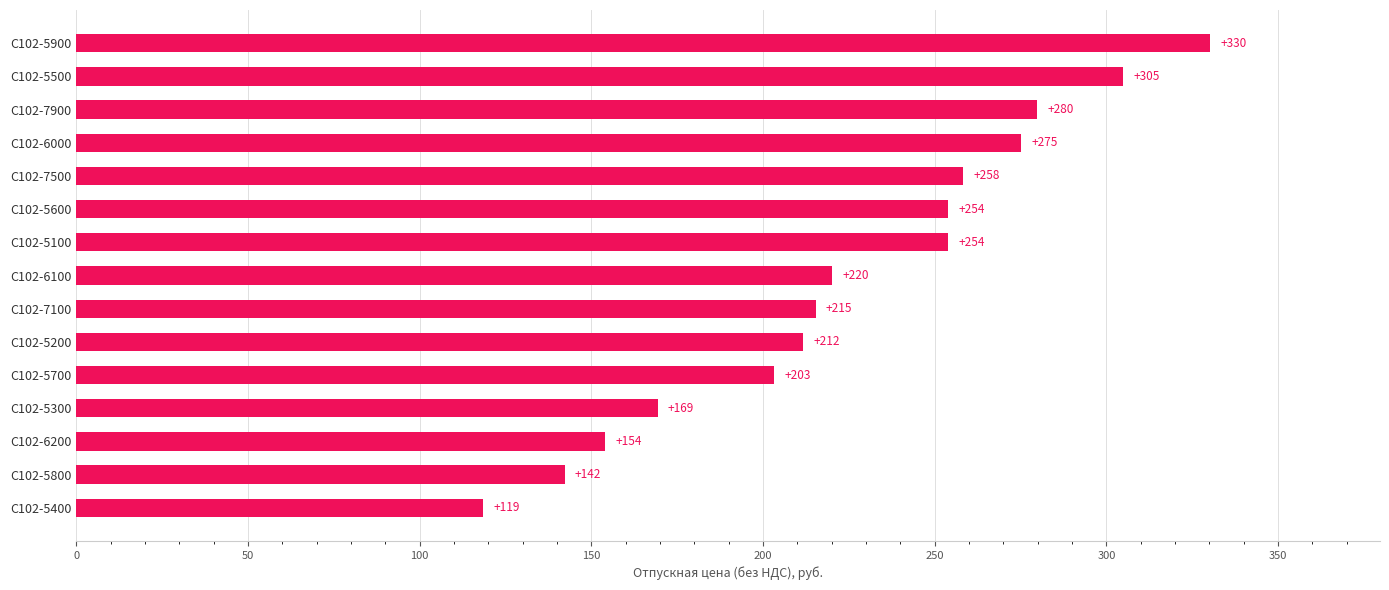

What is the average value?

226.0